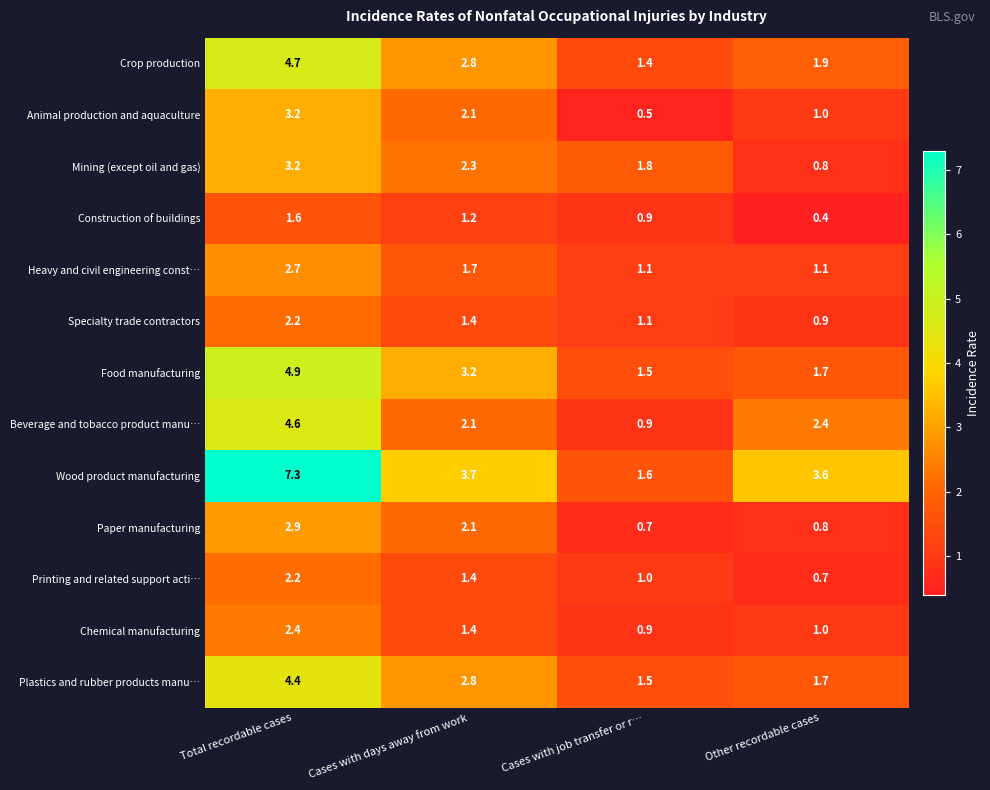

List the labels in order of Construction of buildings value, smallest first.

Other recordable cases, Cases with job transfer or r…, Cases with days away from work, Total recordable cases